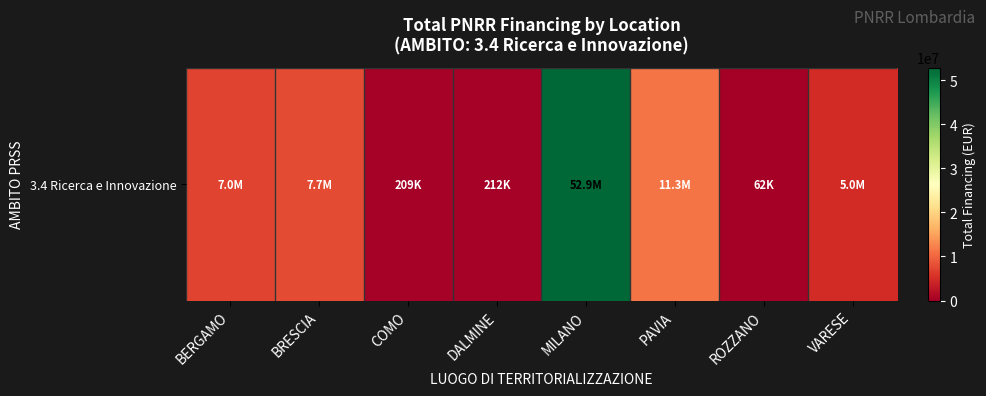

What is the ratio of the value at ROZZANO to the value at DALMINE?

0.3